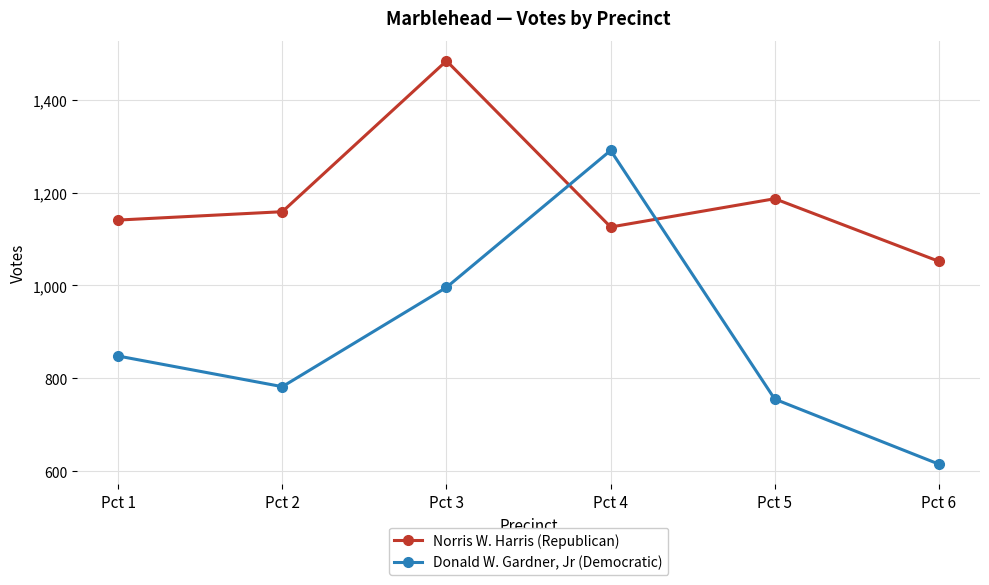

The Donald W. Gardner, Jr (Democratic) series shows 615 at Pct 6. True or false?

True